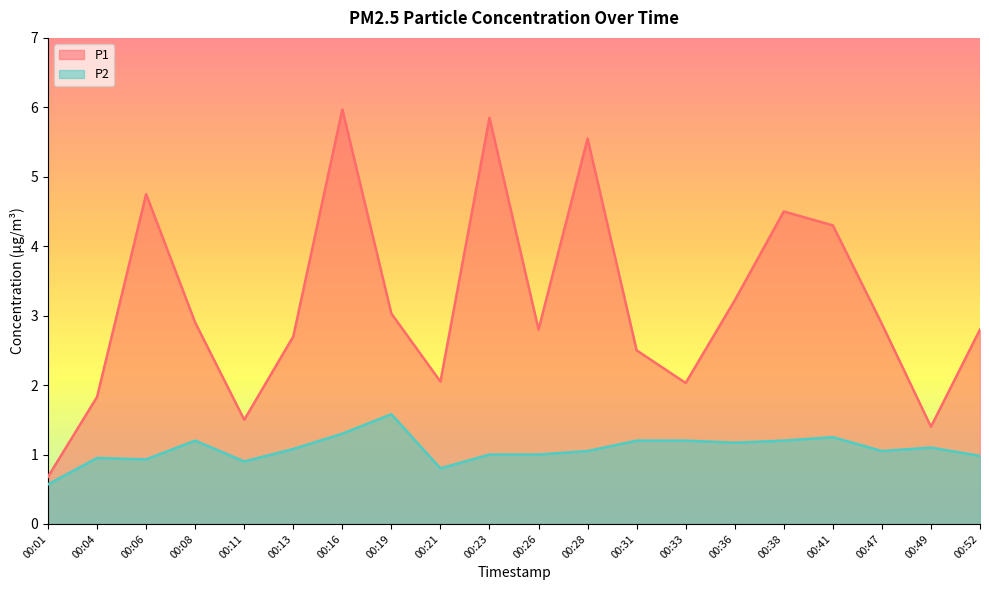

What is the value of the P2 point at the 13th from the left?

1.2